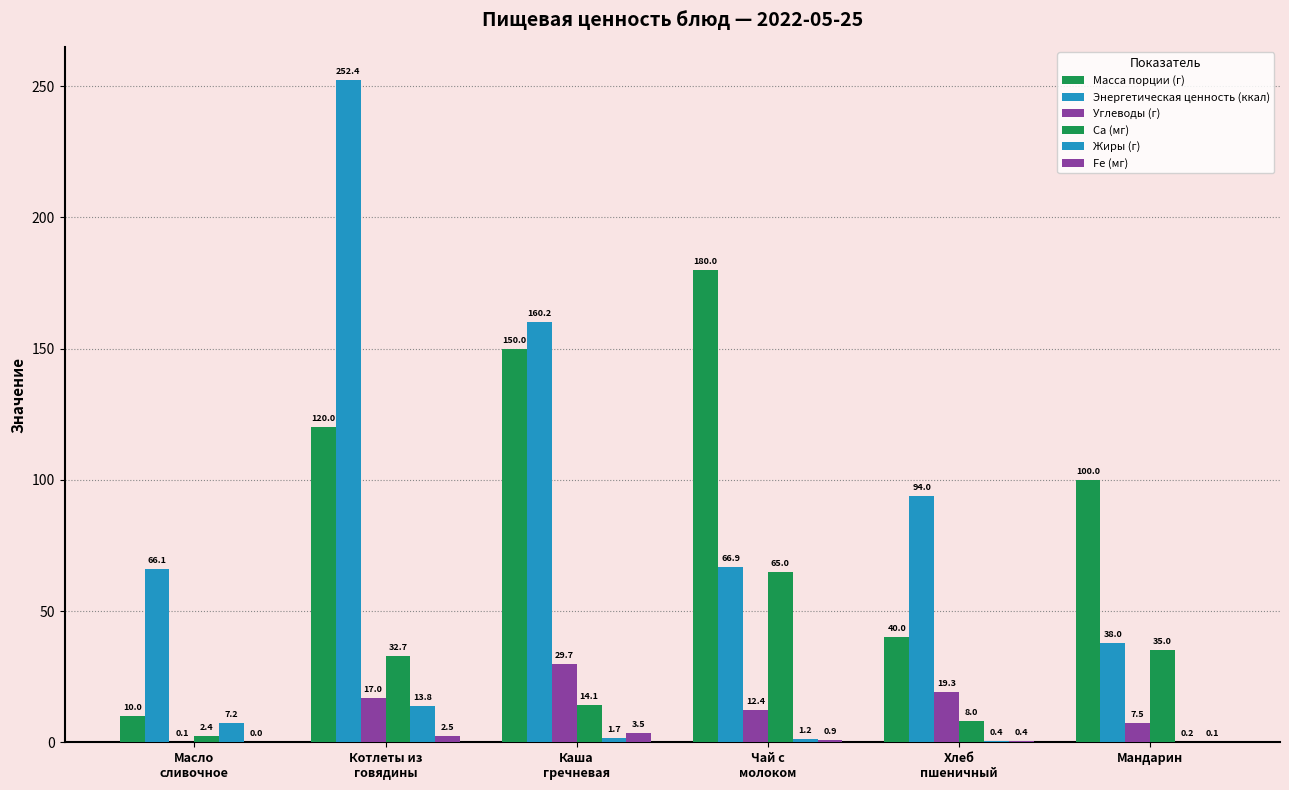

How many distinct data groups are displayed?

6